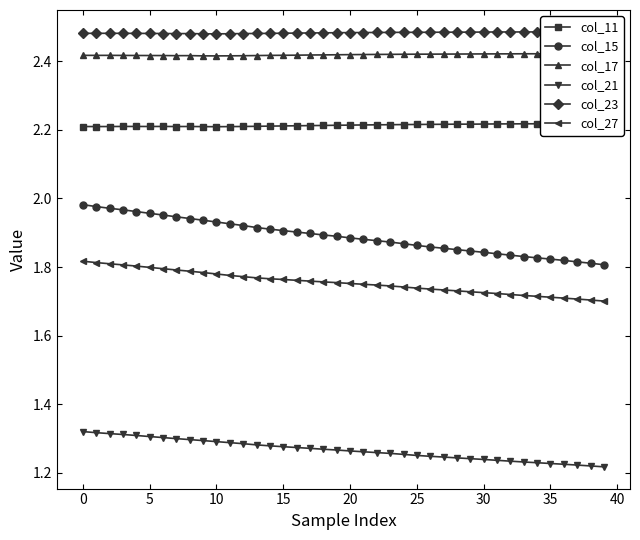

Does the chart display data point markers on the line(s)?

Yes